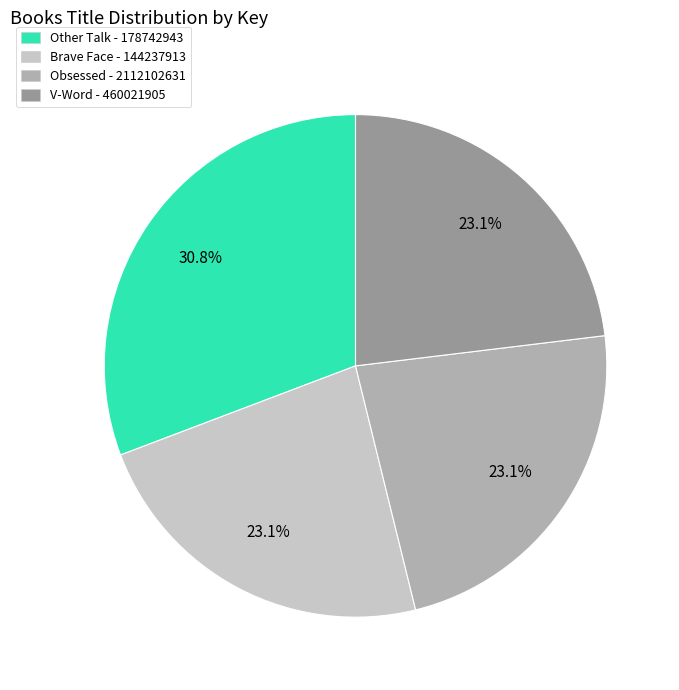

Approximately how many times larger is the value at Other Talk compared to Brave Face?

1.3